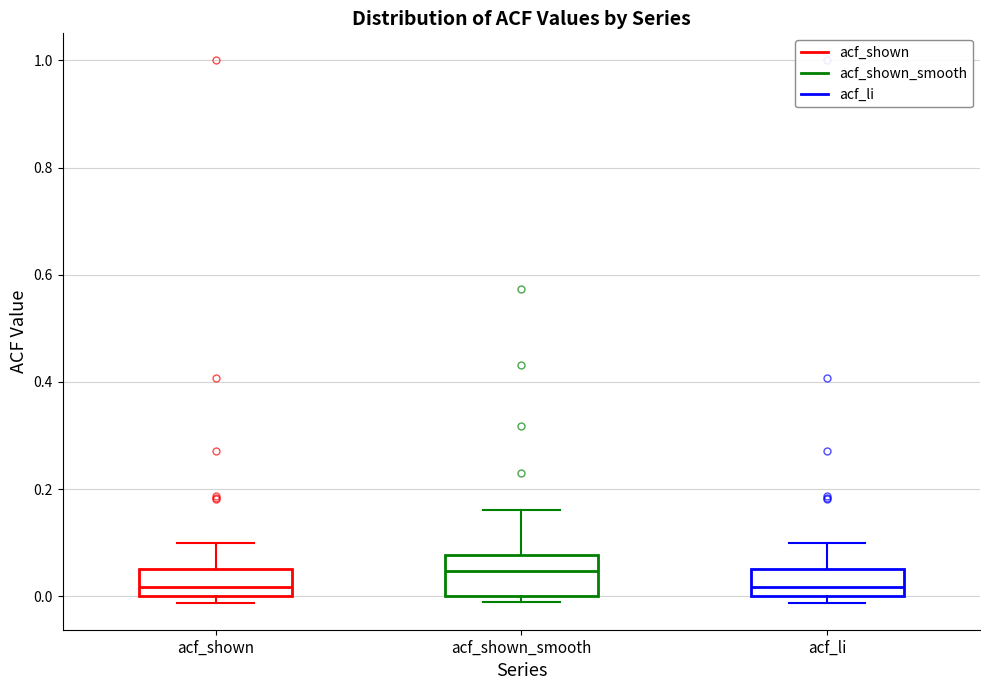

Reading left to right, read every box against the y-axis: the position of its median line, the range the box covers, and the ends of its whiskers. The values are not printed on the chart, so give them approximately, as read against the axis.

acf_shown: median 0.02, box 0.00 to 0.06, whiskers -0.02 to 0.10
acf_shown_smooth: median 0.04, box 0.00 to 0.08, whiskers -0.02 to 0.16
acf_li: median 0.02, box 0.00 to 0.06, whiskers -0.02 to 0.10